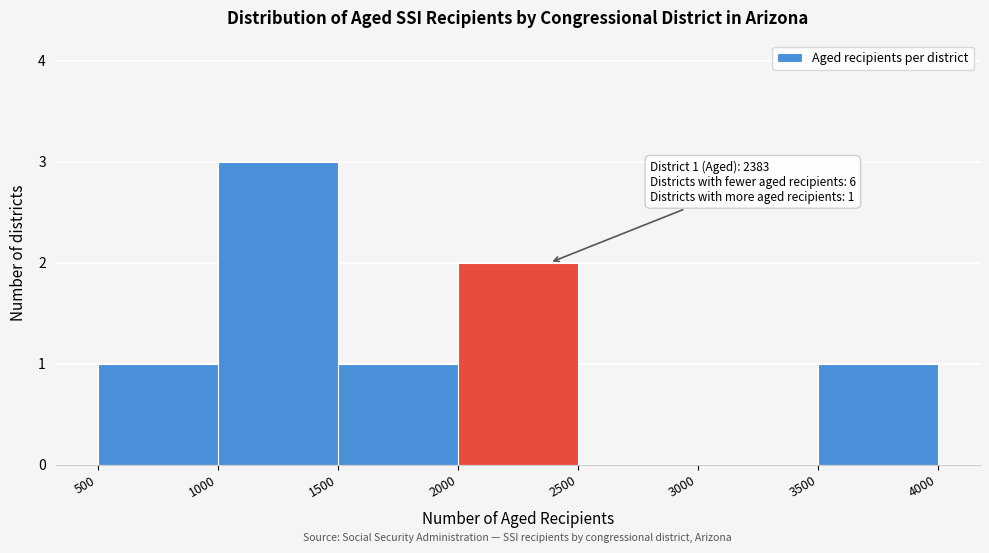

Which range on the x-axis has the tallest bar?

1000 to 1500